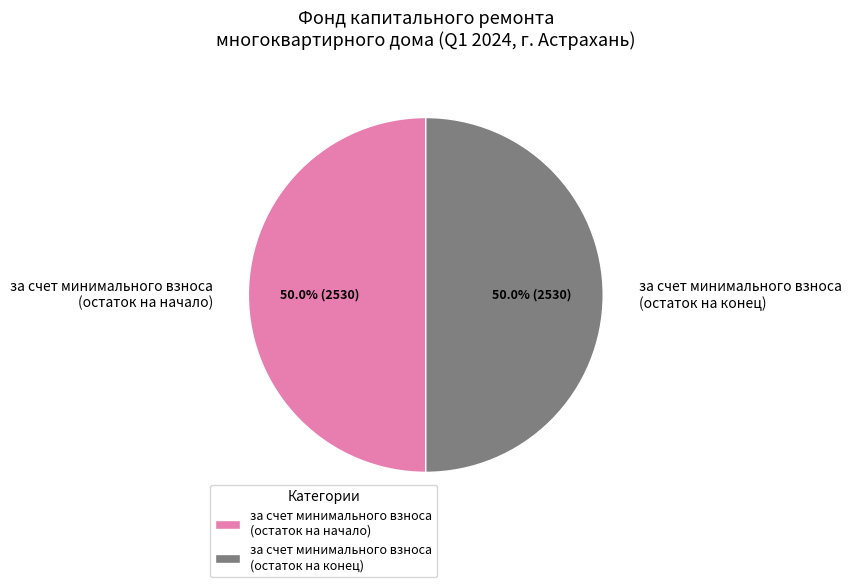

To the nearest percent, what is the difference between the largest and smallest slice percentages?

0%